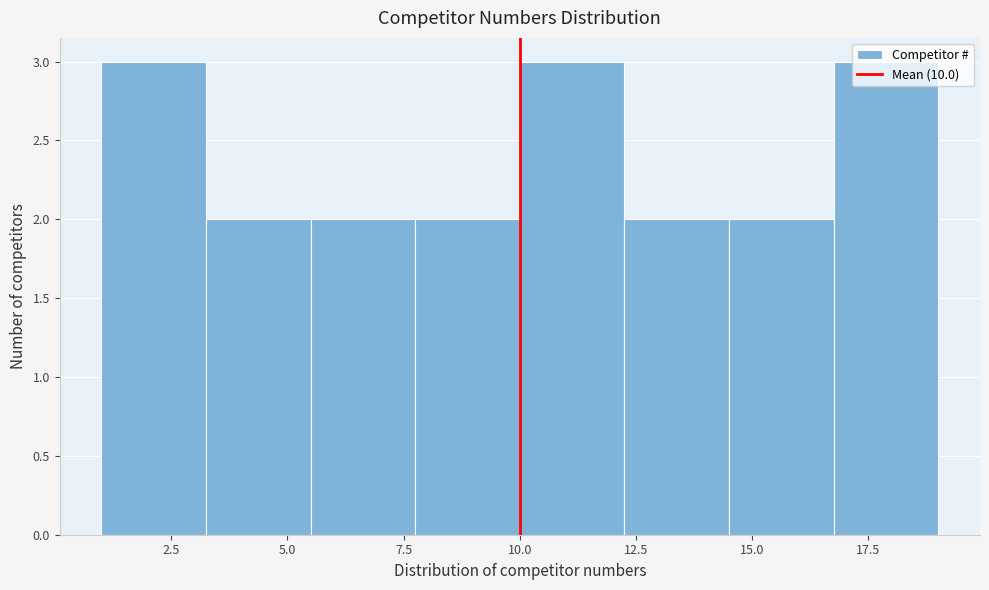

What is the height of the bar covering 5.50 to 7.75 on the x-axis? Neither the bar edges nor the heights are printed on the chart, so give them approximately, as read against the axes.

2